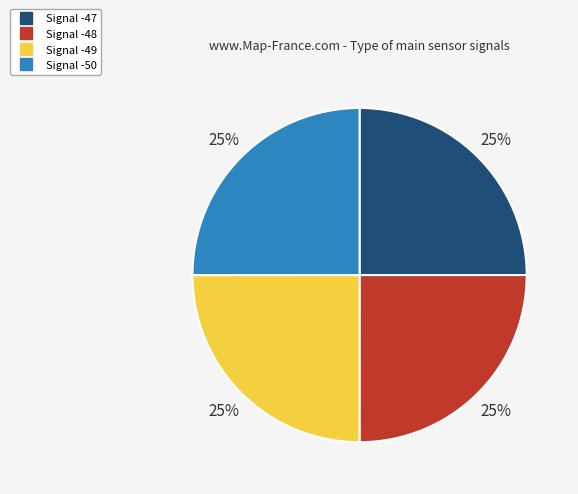

To the nearest percent, what percentage of the pie is Signal -48?

25%